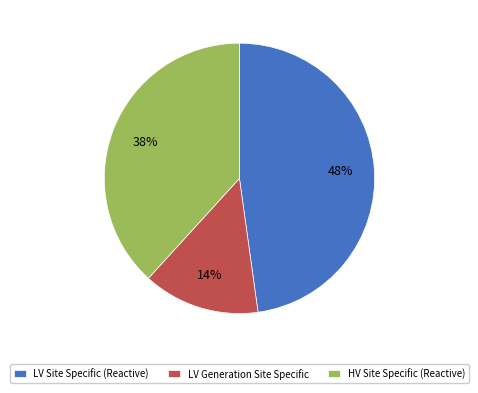

What is the ratio of the value at HV Site Specific (Reactive) to the value at LV Generation Site Specific?

2.7